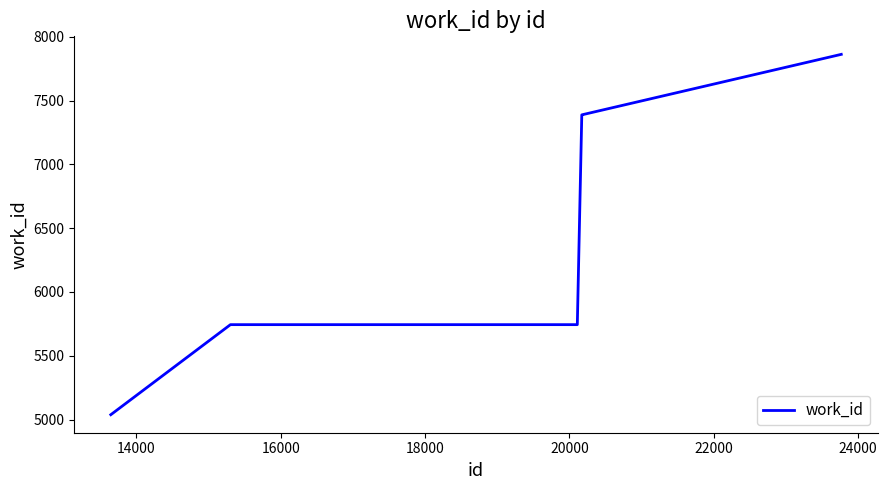

What is the difference between the second highest and second lowest values?

1645